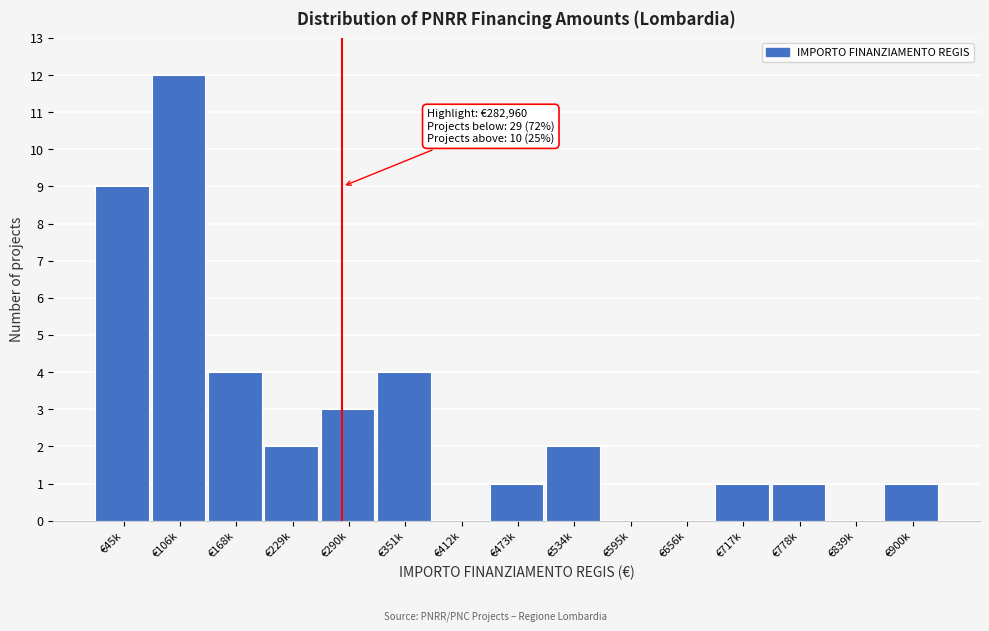

Read the value at €351k.

4